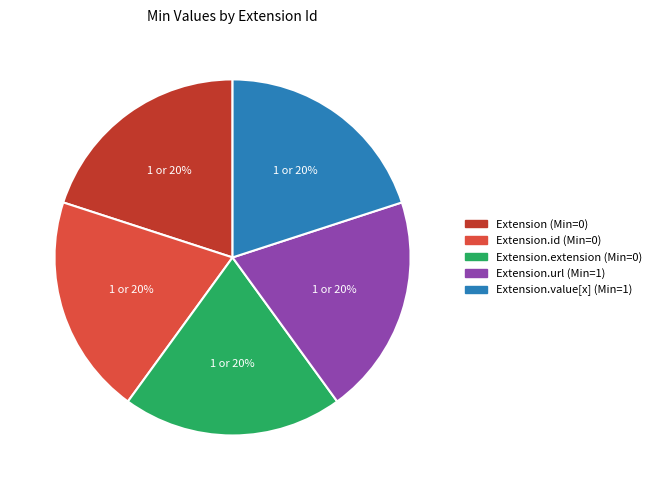

Is the sum of Extension (Min=0) and Extension.extension (Min=0) greater than half?

No